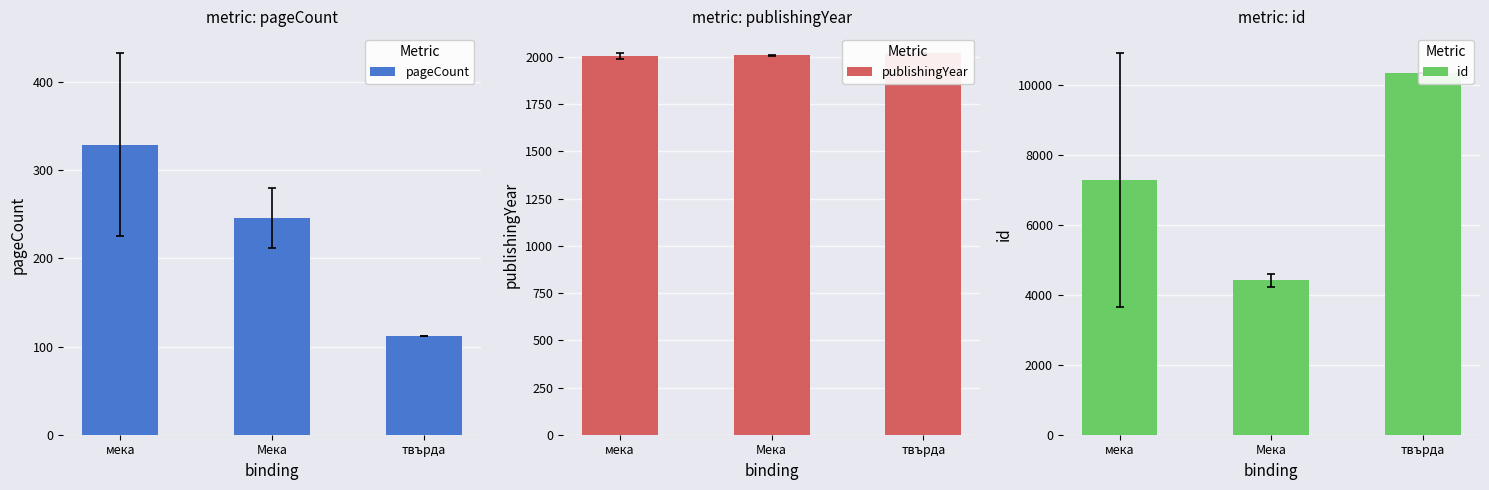

Which series has the widest spread of values?

id